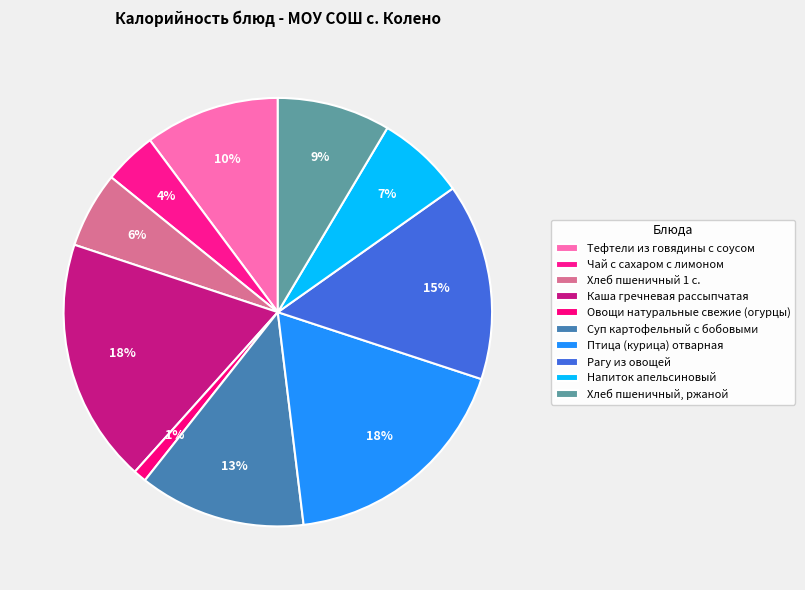

What is the smallest slice in the pie chart?

Овощи натуральные свежие (огурцы)